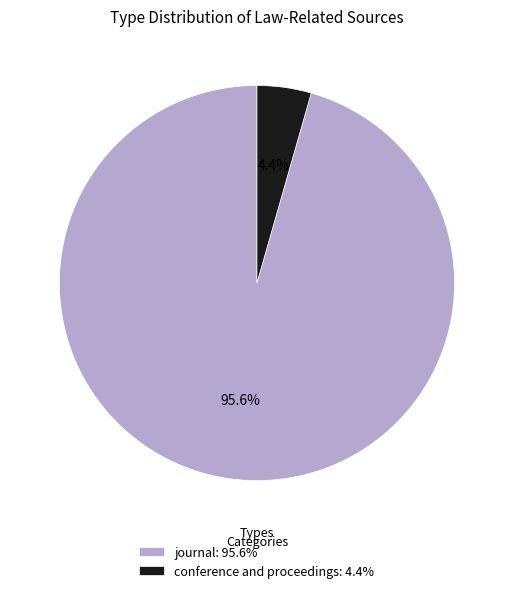

True or false: conference and proceedings accounts for 13% of the total.

False